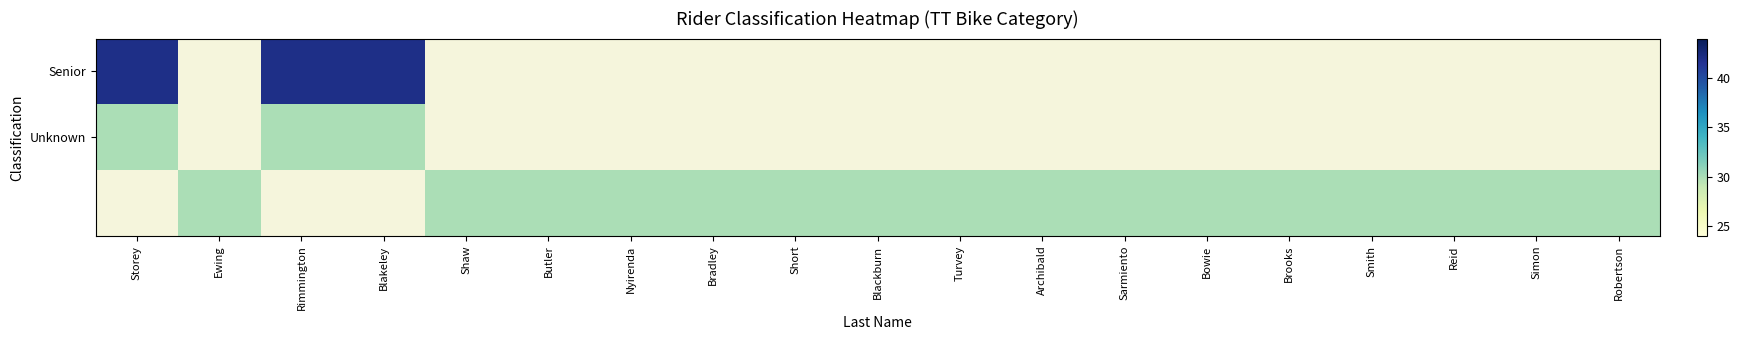

The Unknown series shows 41.8 at Storey. True or false?

False